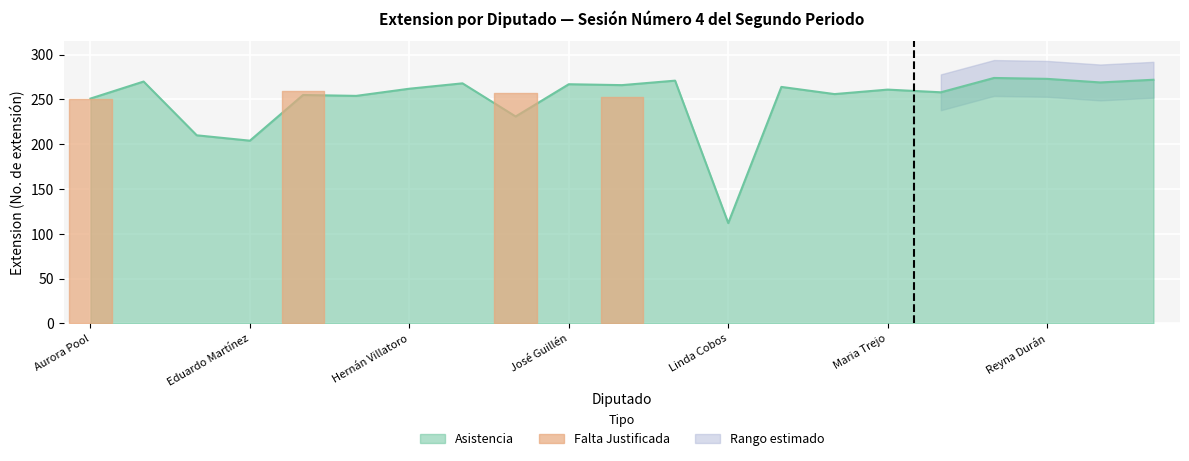

Read the value at 16, to the nearest 50.

250